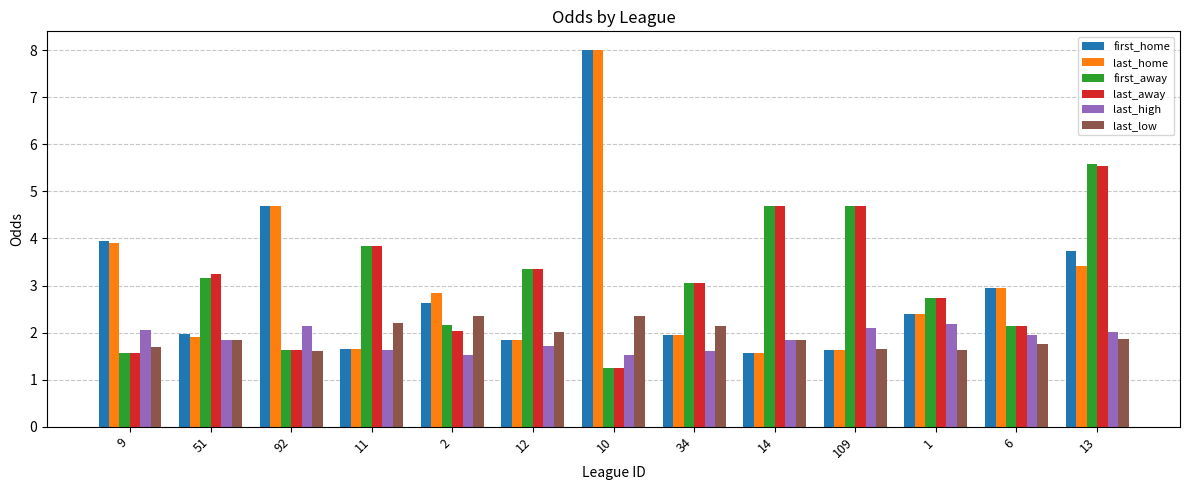

Count the number of data series in this chart.

6